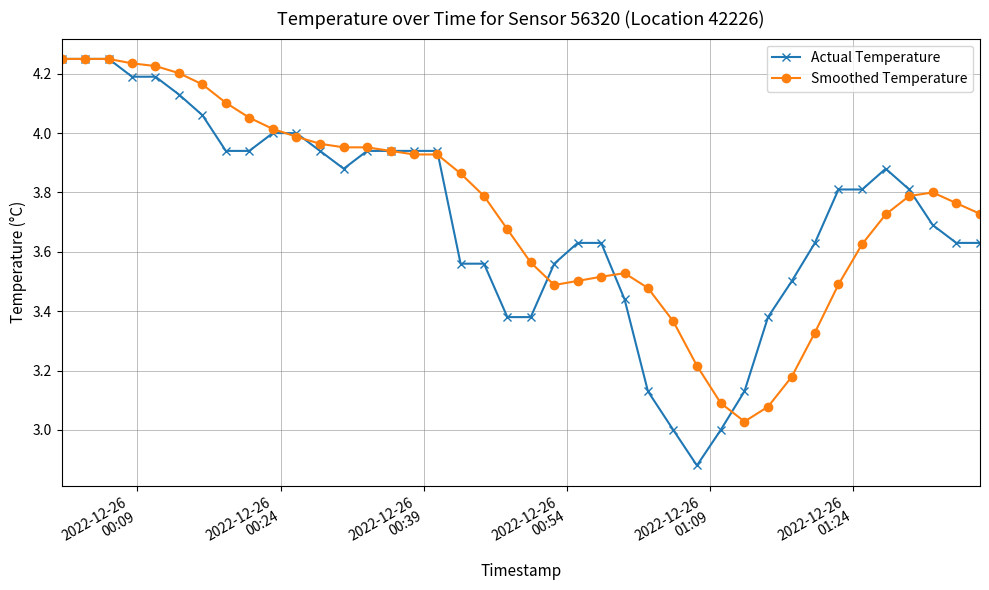

True or false: Actual Temperature and Smoothed Temperature cross at least once.

True